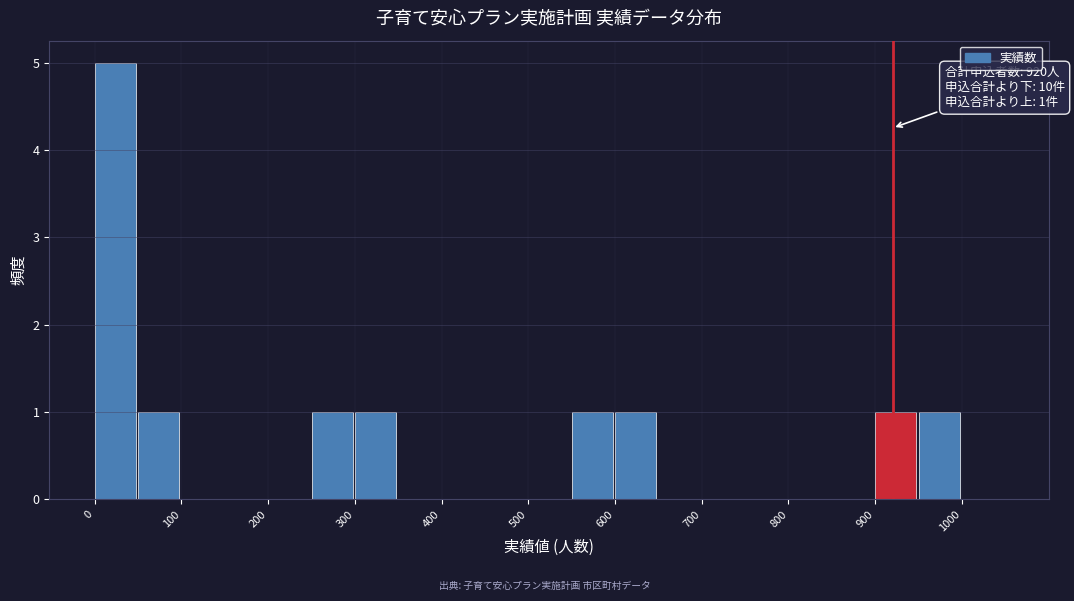

Over which range of the x-axis is the bar tallest?

0 to 50